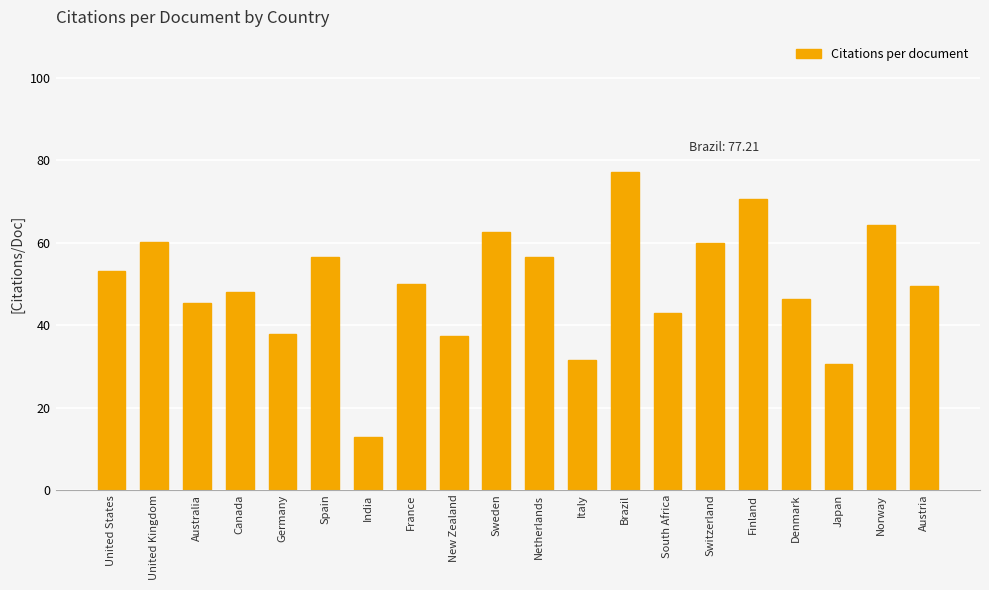

What is the approximate value at Canada?

48.1